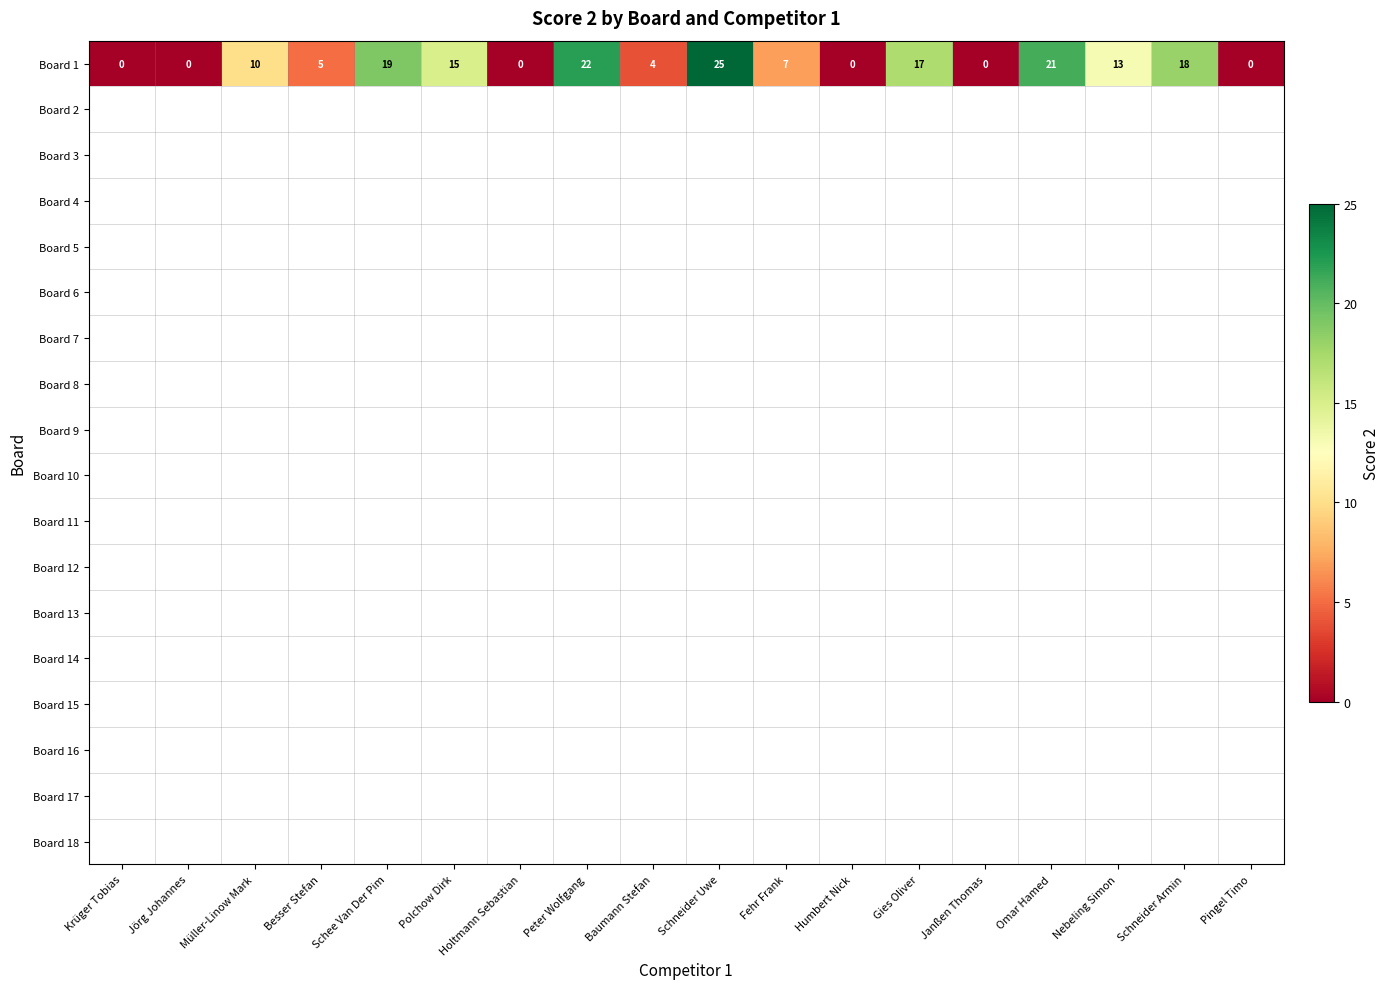

Reading left to right, transcribe all the data shown in this chart.

0	0	10	5	19	15	0	22	4	25	7	0	17	0	21	13	18	0